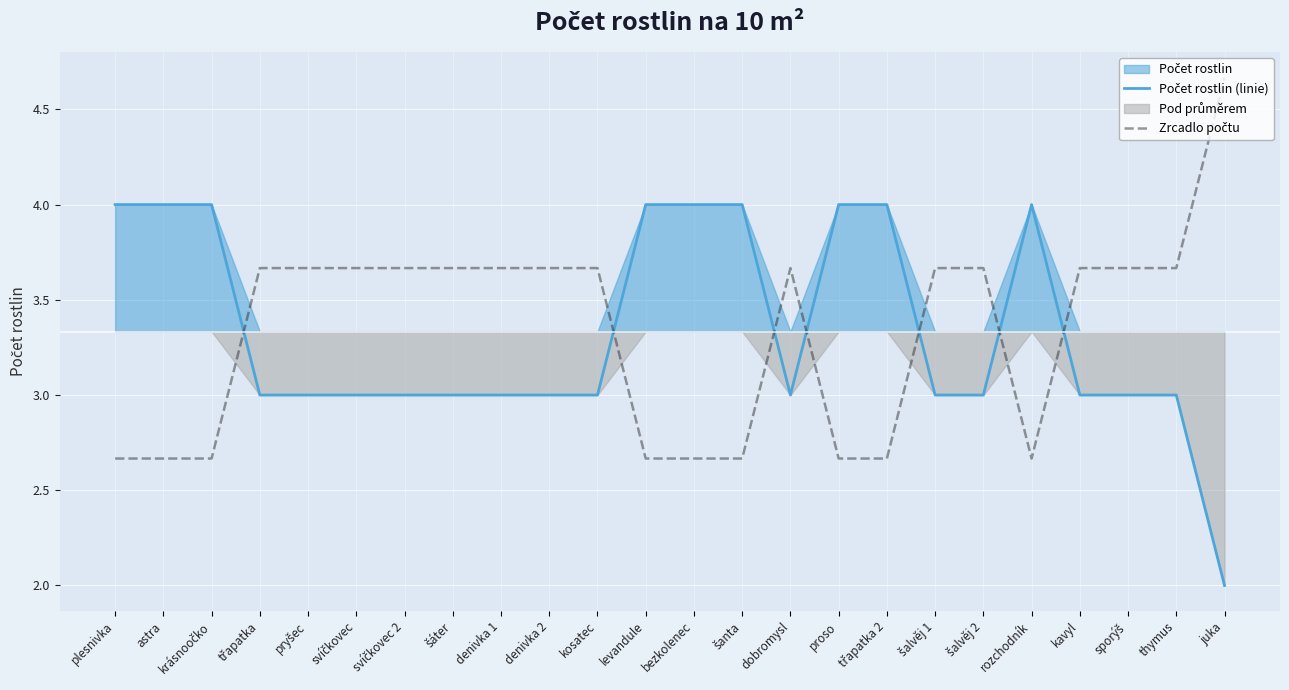

At which label does Počet rostlin (linie) first exceed 3?

plesnivka